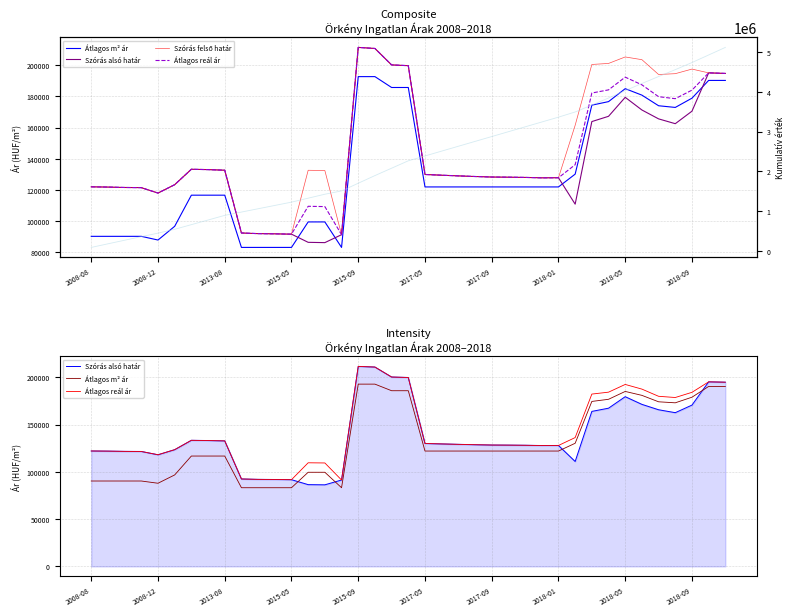

Which has a higher value, 26 or 16?

16